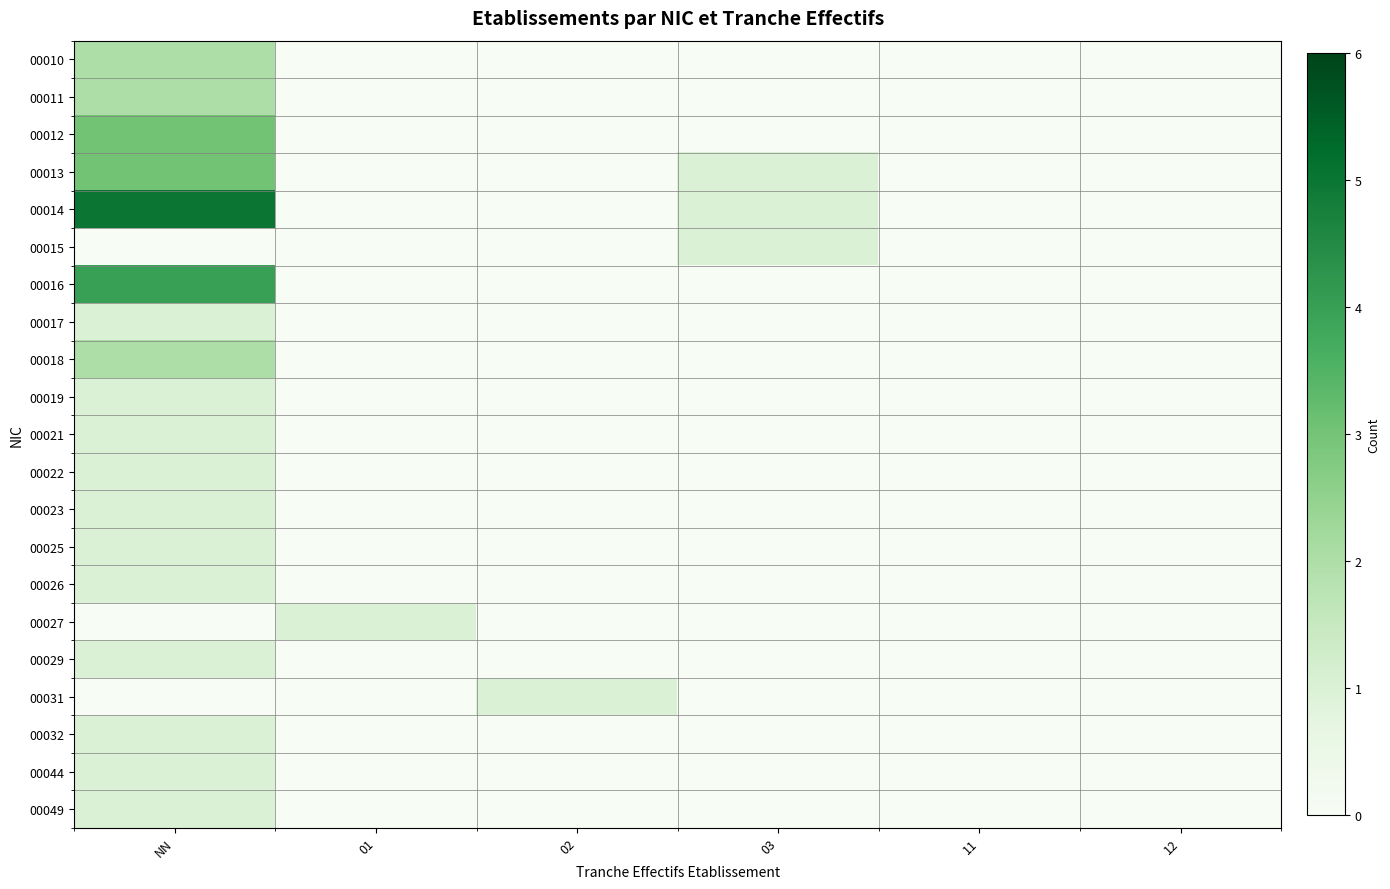

Reading left to right, extract all data points from this chart.

00010: NN=2	01=0	02=0	03=0	11=0	12=0
00011: NN=2	01=0	02=0	03=0	11=0	12=0
00012: NN=3	01=0	02=0	03=0	11=0	12=0
00013: NN=3	01=0	02=0	03=1	11=0	12=0
00014: NN=5	01=0	02=0	03=1	11=0	12=0
00015: NN=0	01=0	02=0	03=1	11=0	12=0
00016: NN=4	01=0	02=0	03=0	11=0	12=0
00017: NN=1	01=0	02=0	03=0	11=0	12=0
00018: NN=2	01=0	02=0	03=0	11=0	12=0
00019: NN=1	01=0	02=0	03=0	11=0	12=0
00021: NN=1	01=0	02=0	03=0	11=0	12=0
00022: NN=1	01=0	02=0	03=0	11=0	12=0
00023: NN=1	01=0	02=0	03=0	11=0	12=0
00025: NN=1	01=0	02=0	03=0	11=0	12=0
00026: NN=1	01=0	02=0	03=0	11=0	12=0
00027: NN=0	01=1	02=0	03=0	11=0	12=0
00029: NN=1	01=0	02=0	03=0	11=0	12=0
00031: NN=0	01=0	02=1	03=0	11=0	12=0
00032: NN=1	01=0	02=0	03=0	11=0	12=0
00044: NN=1	01=0	02=0	03=0	11=0	12=0
00049: NN=1	01=0	02=0	03=0	11=0	12=0